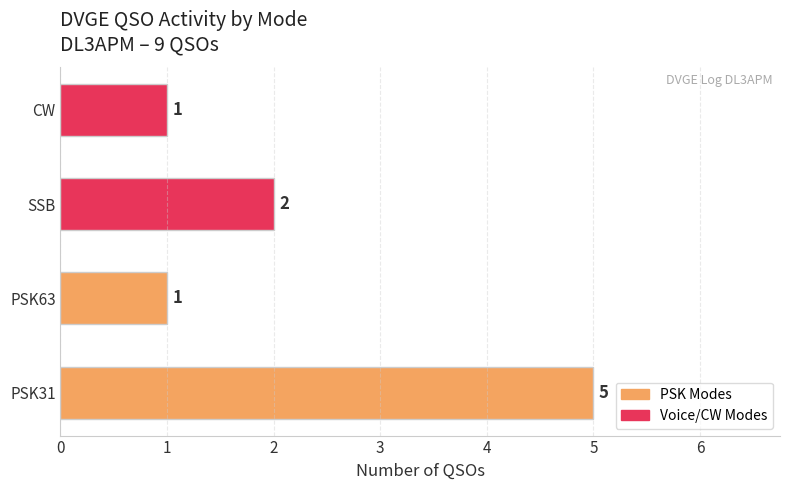

What is the average value?

2